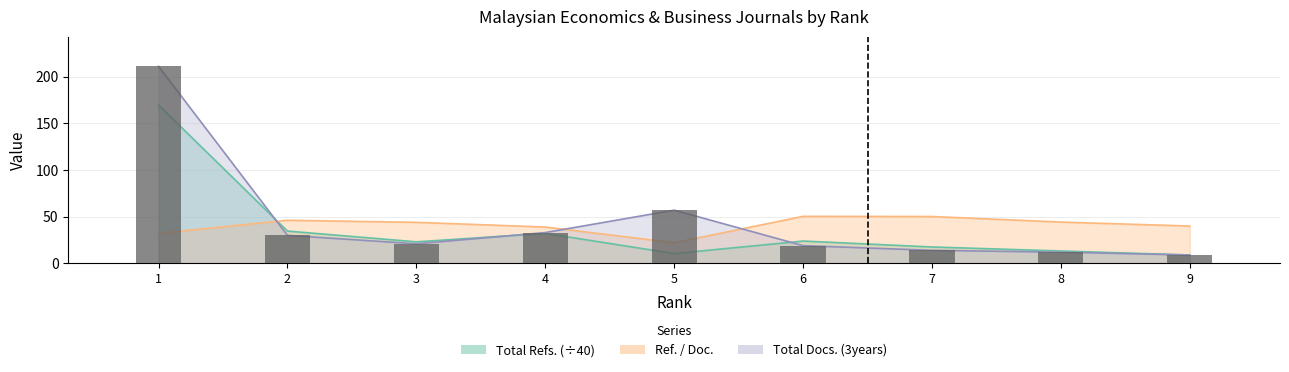

At 7, list the series in order from smallest to largest.

Total Docs. (3years), Total Refs., Ref. / Doc.